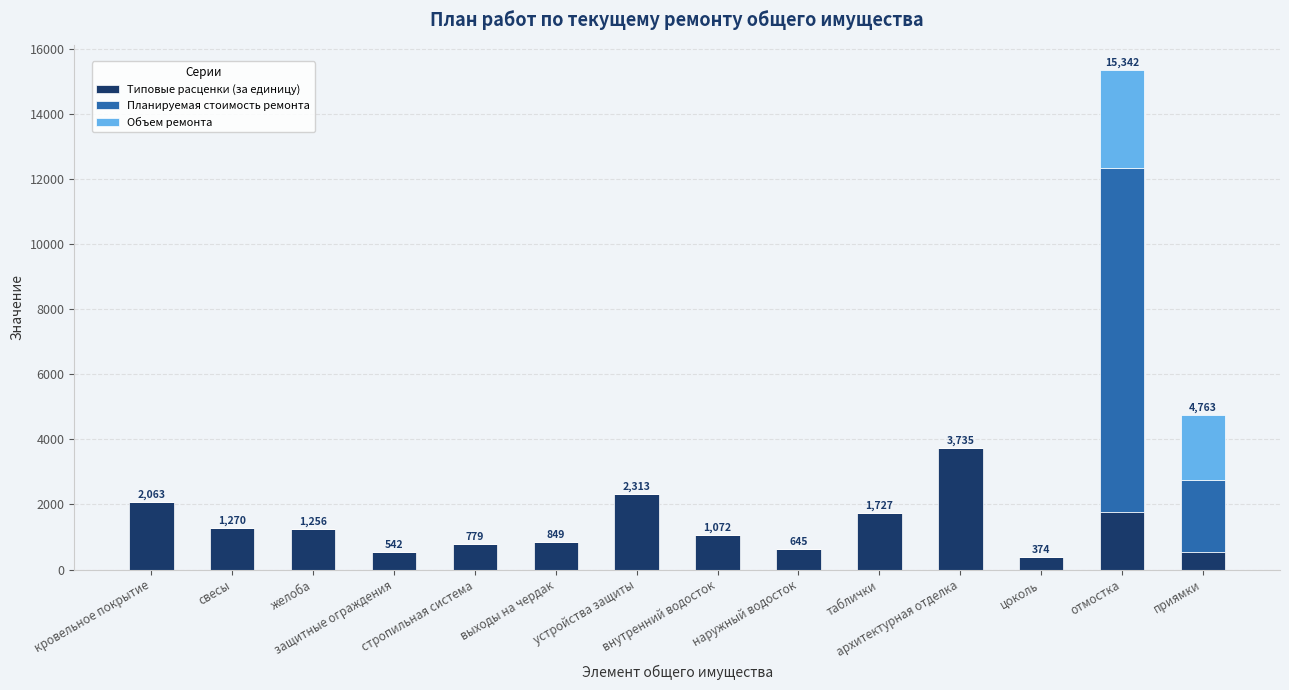

How many series are shown in this chart?

3